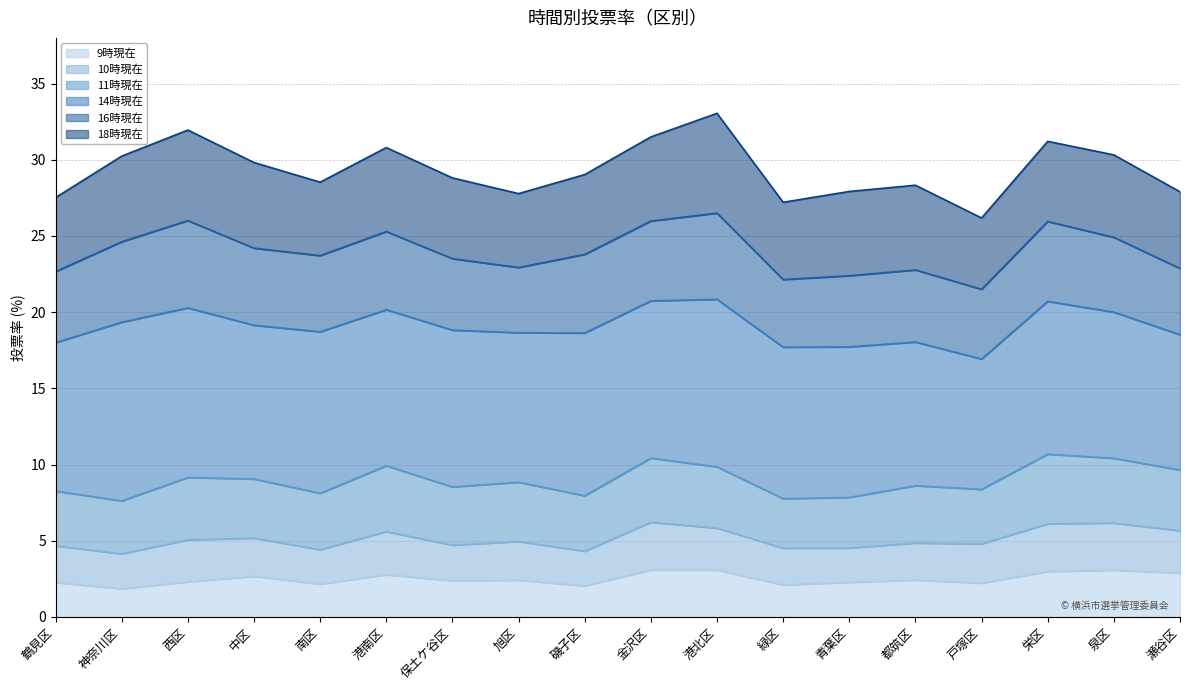

Which series has the largest range (max minus min)?

18時現在